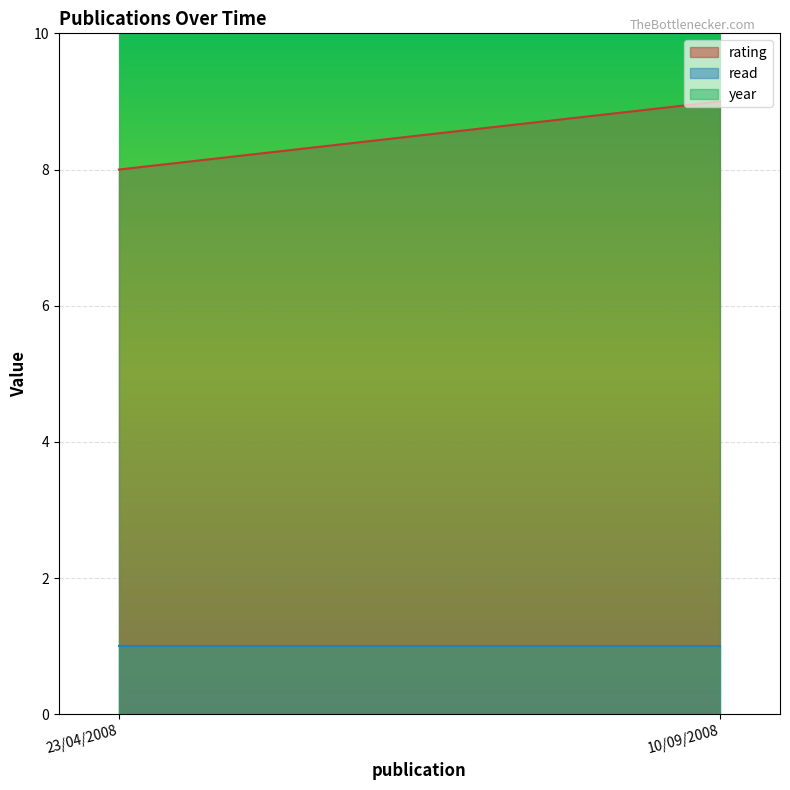

How many lines are shown in the chart?

3